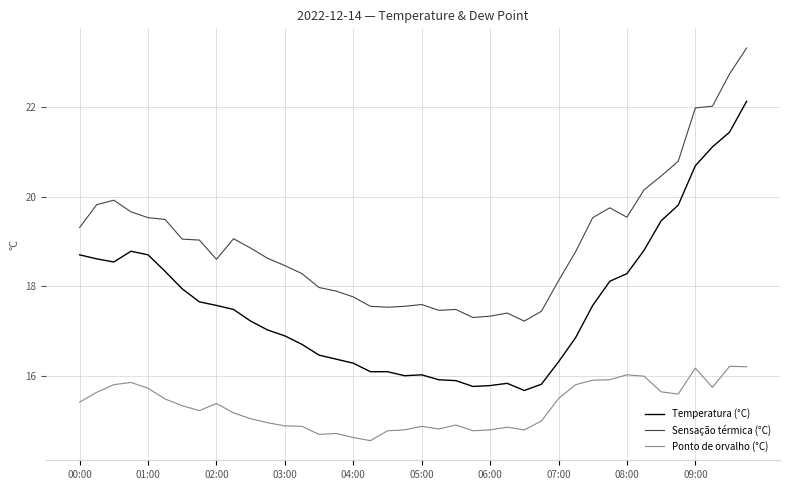

What is the minimum value for Temperatura (°C)?

15.7